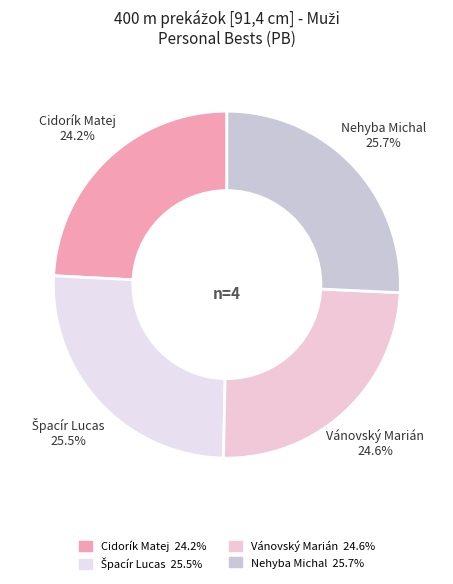

Is there a majority slice in this chart?

No